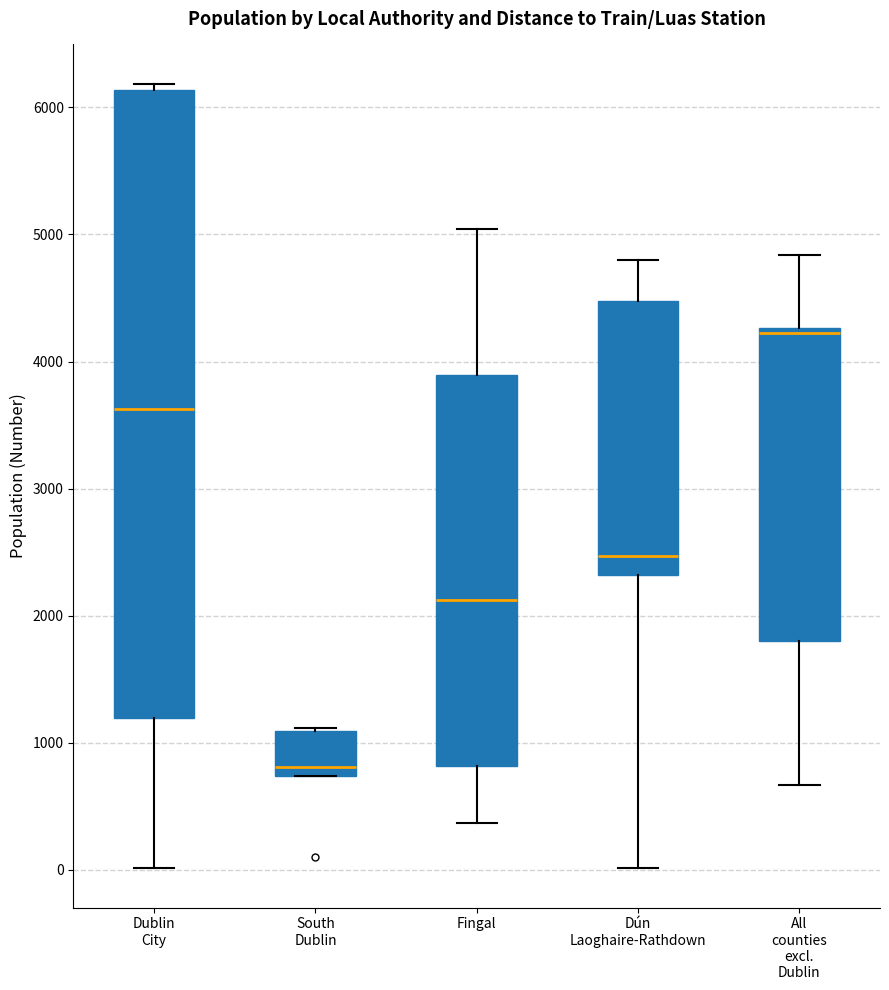

Reading left to right, transcribe this box plot: for each box, give where its median line is, the range the box spans, and where its two whiskers end, as read against the y-axis. The values are not printed on the chart, so give them approximately, as read against the axis.

Dublin City: median 3600, box 1200 to 6100, whiskers 0 to 6200
South Dublin: median 800, box 700 to 1100, whiskers 700 to 1100
Fingal: median 2100, box 800 to 3900, whiskers 400 to 5000
Dún Laoghaire-Rathdown: median 2500, box 2300 to 4500, whiskers 0 to 4800
All counties excl. Dublin: median 4200, box 1800 to 4300, whiskers 700 to 4800